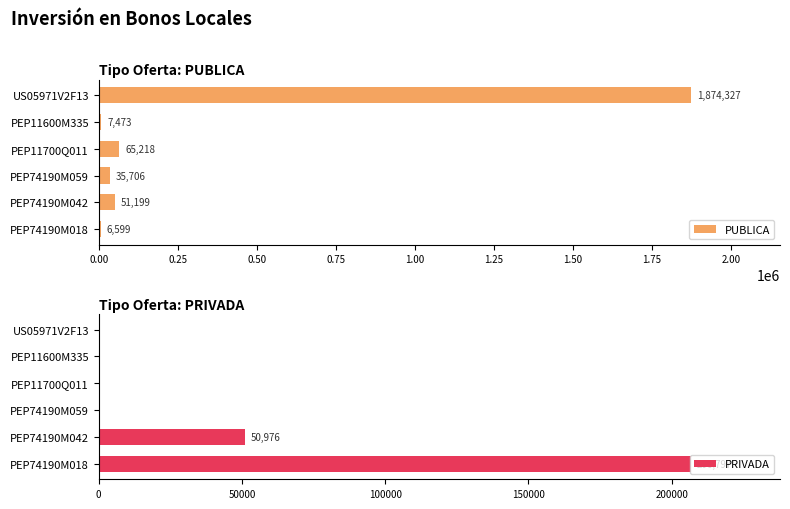

Read the PUBLICA value at PEP74190M018.

6599.5